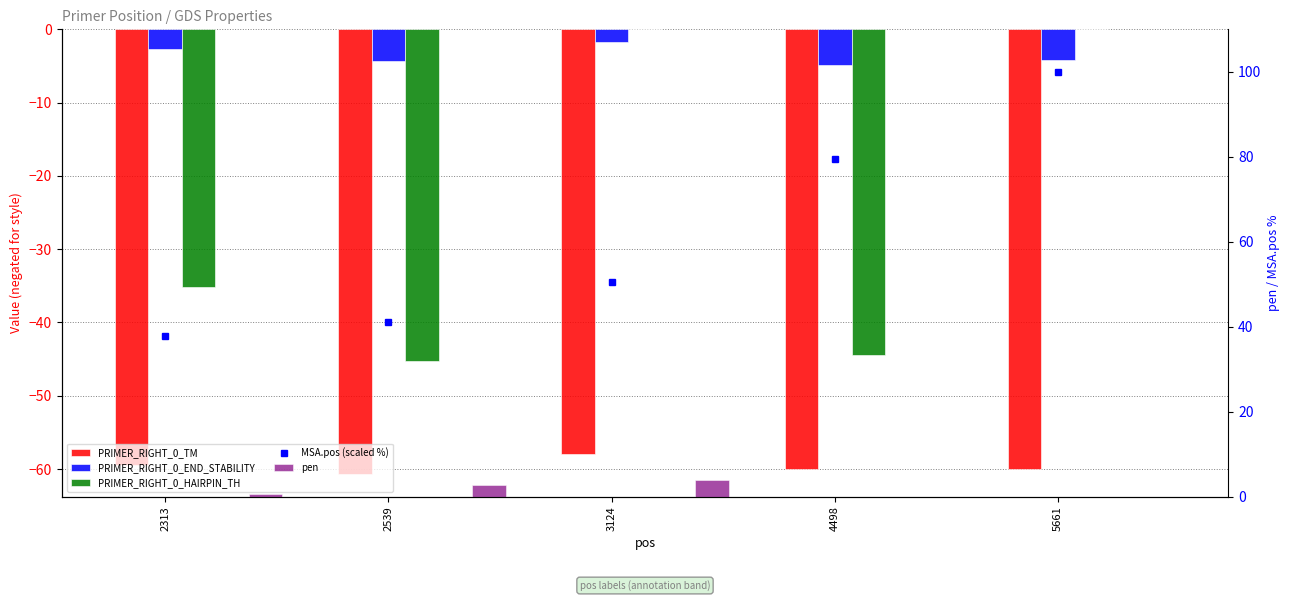

Is it true that PRIMER_RIGHT_0_TM equals -28.4 at 2539?

False